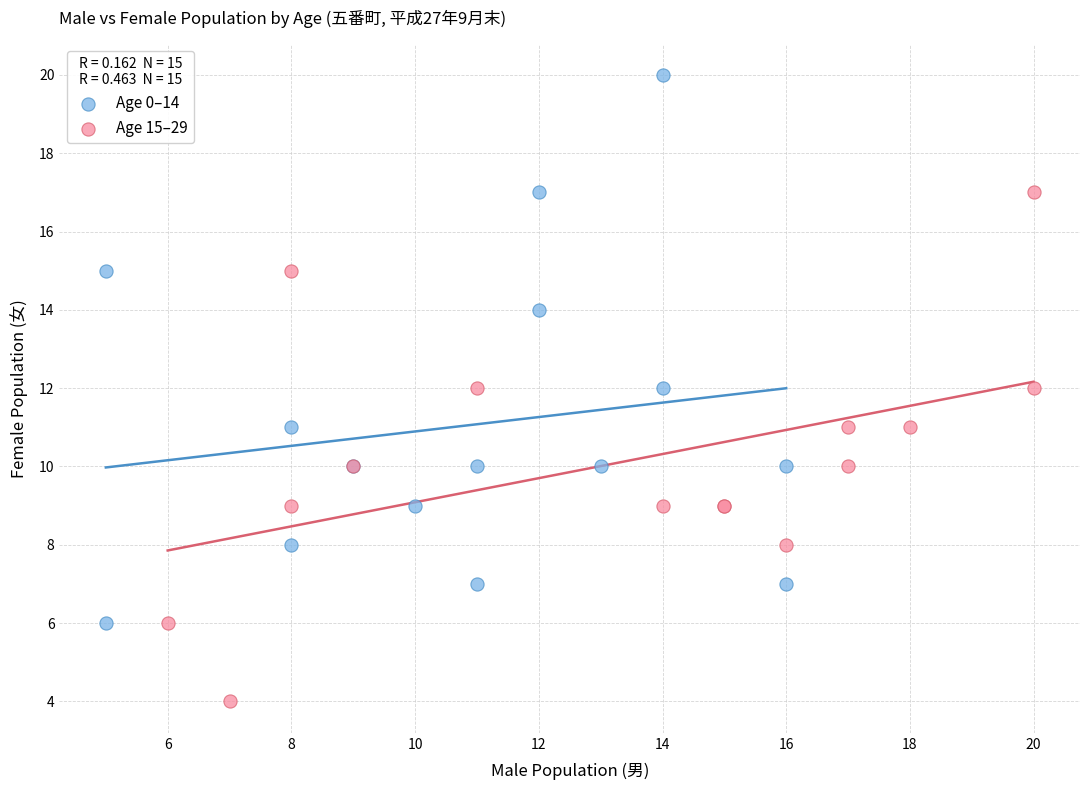

Which series has the widest spread of Y values?

Age 0–14